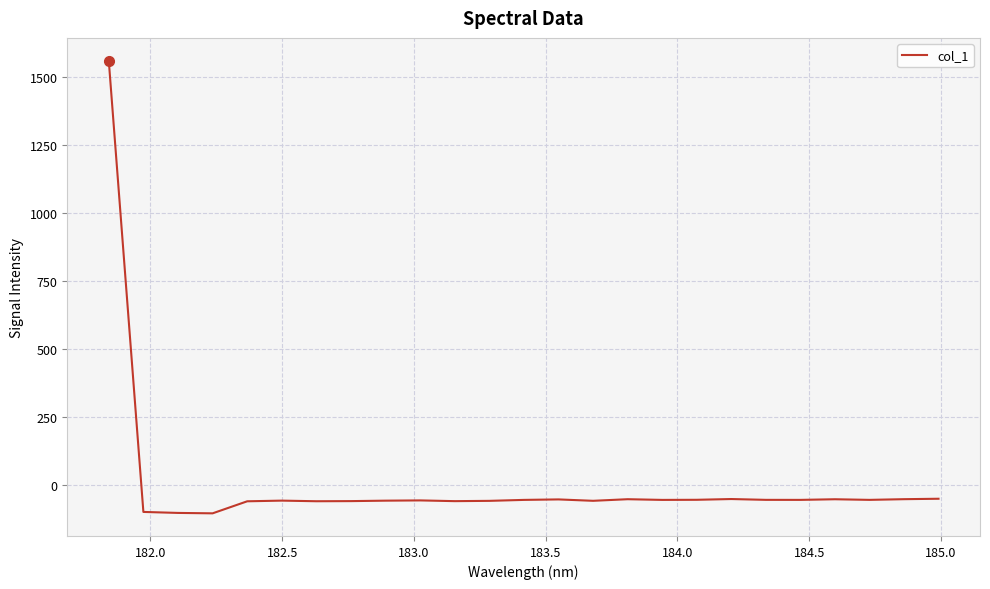

What is the minimum value shown in the chart?

-103.7